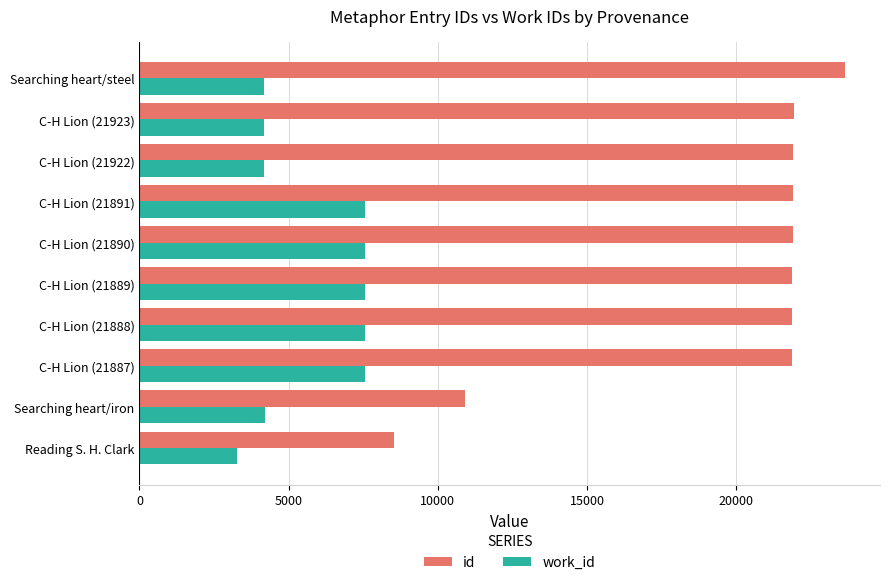

The value of work_id at C-H Lion (21923) is 1560. True or false?

False